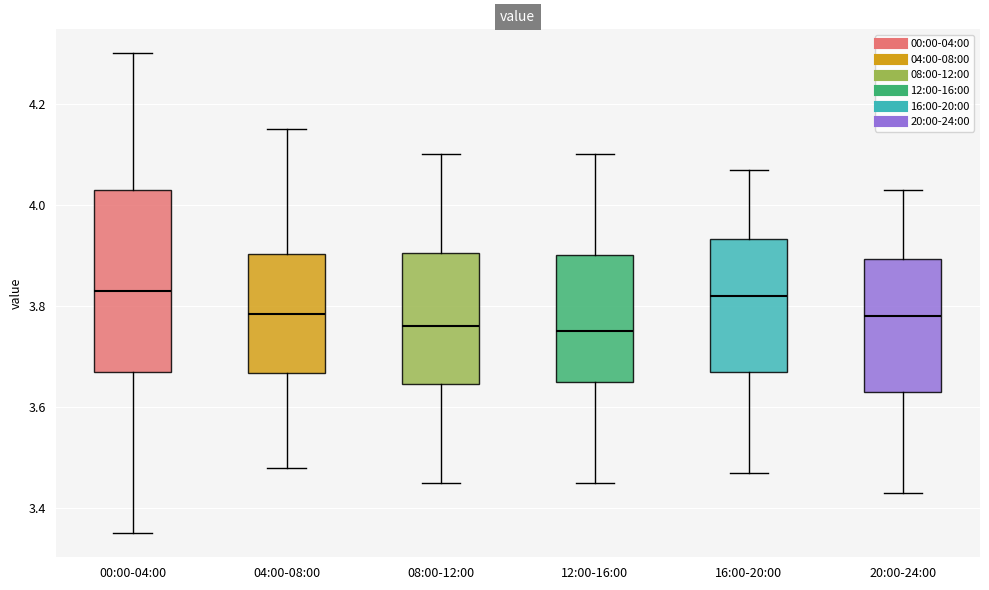

Which box is the tallest, from its lower edge to its upper edge?

00:00-04:00